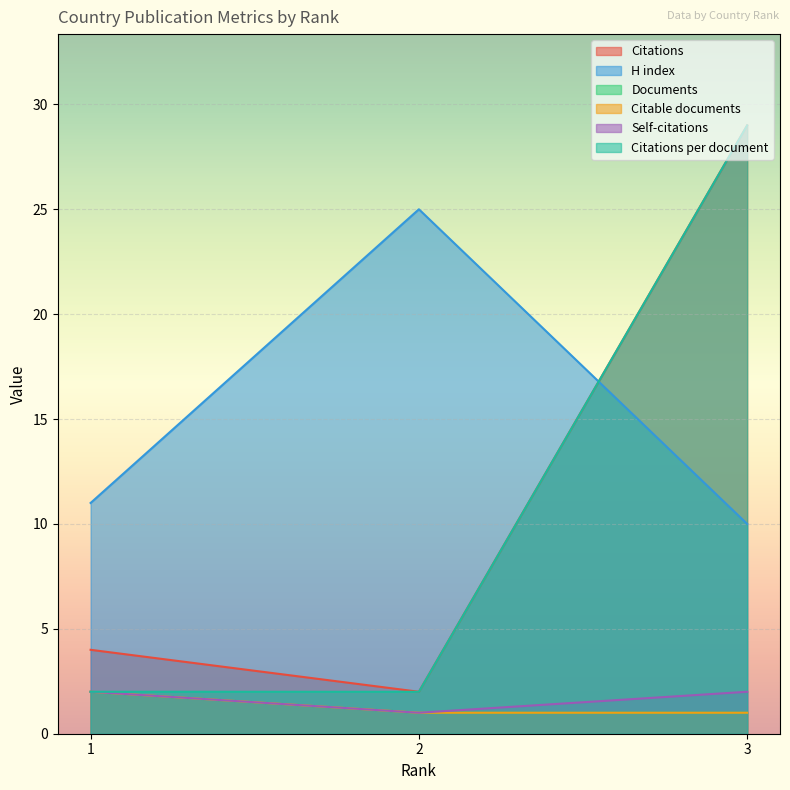

At which category is the sum across all series the highest?

3